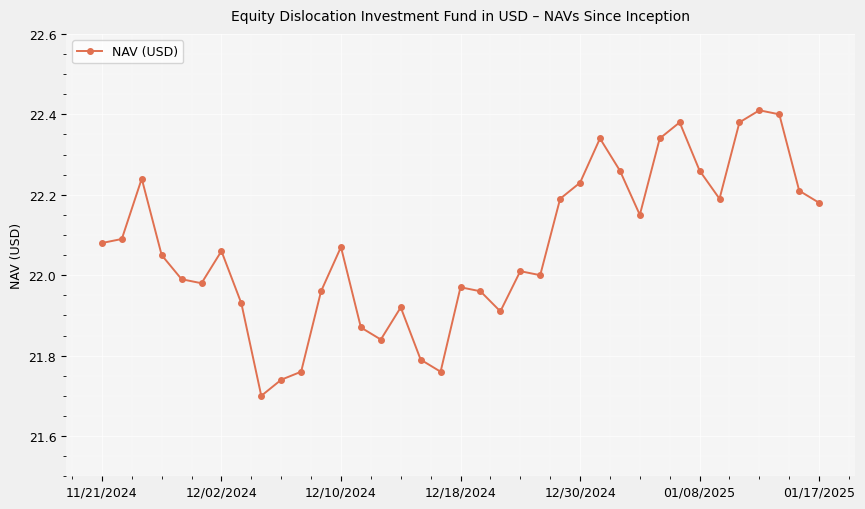

How many lines are shown in the chart?

1